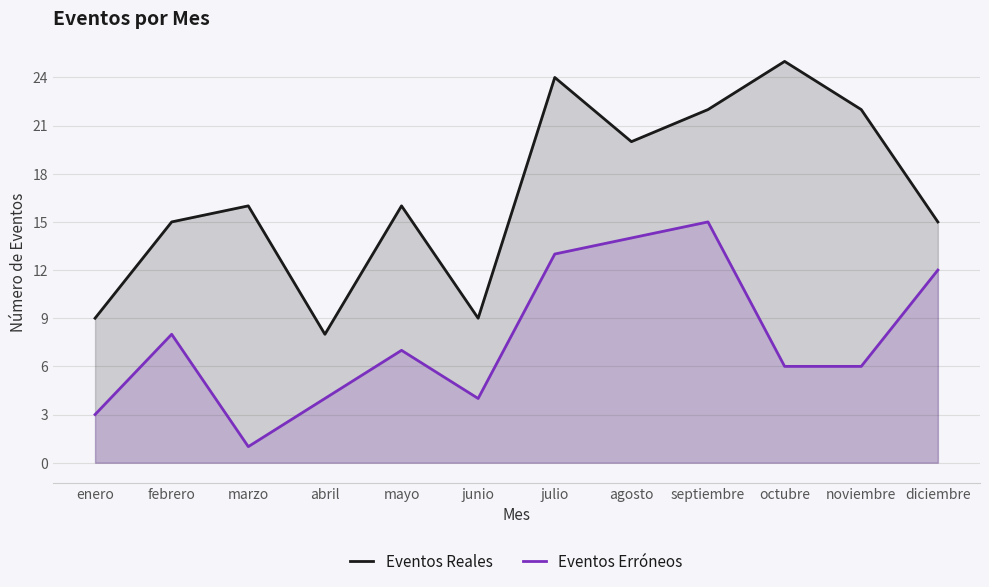

What is the total value across all series at abril?

12